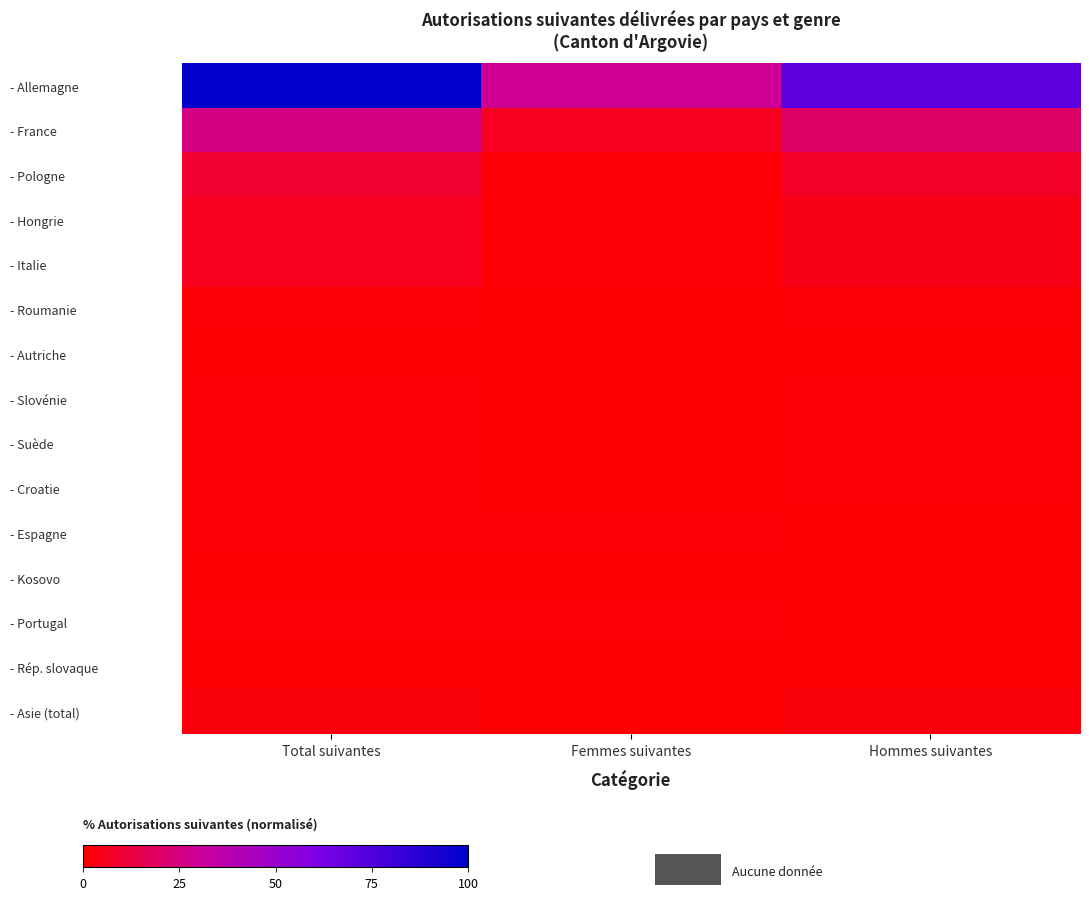

Reading left to right, transcribe all the data shown in this chart.

- Allemagne: Total suivantes=100.0	Femmes suivantes=29.2	Hommes suivantes=70.8
- France: Total suivantes=26.2	Femmes suivantes=6.2	Hommes suivantes=20.0
- Pologne: Total suivantes=9.2	Femmes suivantes=1.5	Hommes suivantes=7.7
- Hongrie: Total suivantes=6.2	Femmes suivantes=1.5	Hommes suivantes=4.6
- Italie: Total suivantes=6.2	Femmes suivantes=1.5	Hommes suivantes=4.6
- Roumanie: Total suivantes=1.5	Femmes suivantes=0.0	Hommes suivantes=1.5
- Autriche: Total suivantes=0.0	Femmes suivantes=0.0	Hommes suivantes=0.0
- Slovénie: Total suivantes=1.5	Femmes suivantes=0.0	Hommes suivantes=1.5
- Suède: Total suivantes=1.5	Femmes suivantes=0.0	Hommes suivantes=1.5
- Croatie: Total suivantes=1.5	Femmes suivantes=0.0	Hommes suivantes=1.5
- Espagne: Total suivantes=1.5	Femmes suivantes=1.5	Hommes suivantes=0.0
- Kosovo: Total suivantes=0.0	Femmes suivantes=0.0	Hommes suivantes=0.0
- Portugal: Total suivantes=1.5	Femmes suivantes=1.5	Hommes suivantes=0.0
- Rép. slovaque: Total suivantes=0.0	Femmes suivantes=0.0	Hommes suivantes=0.0
- Asie (total): Total suivantes=3.1	Femmes suivantes=0.0	Hommes suivantes=3.1